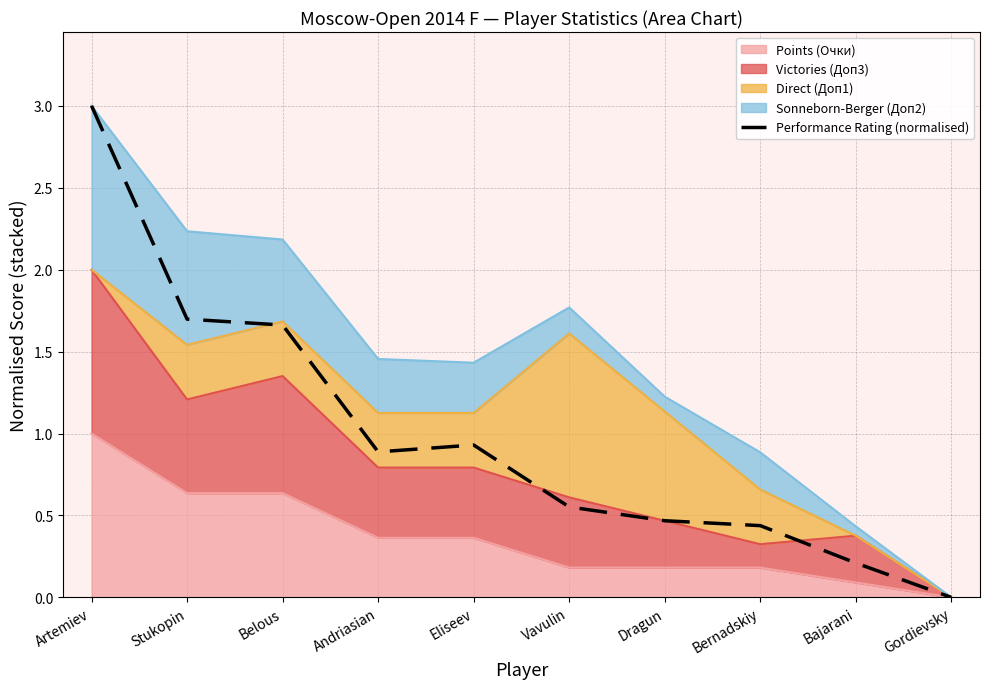

What position from the right is Eliseev?

6